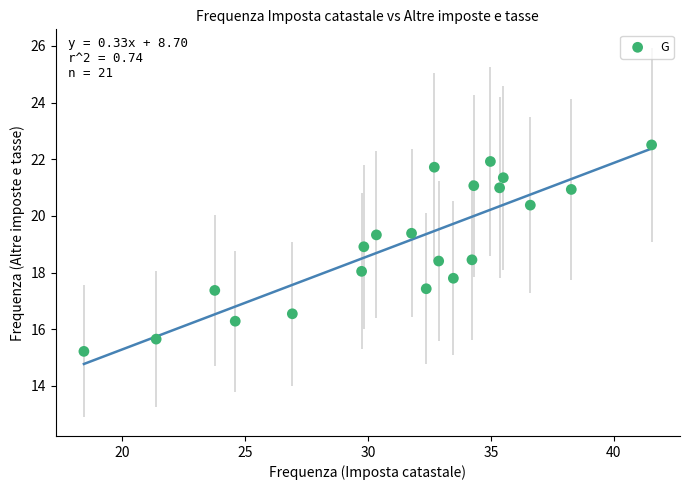

What is the range of Y values (max minus min)?

7.3